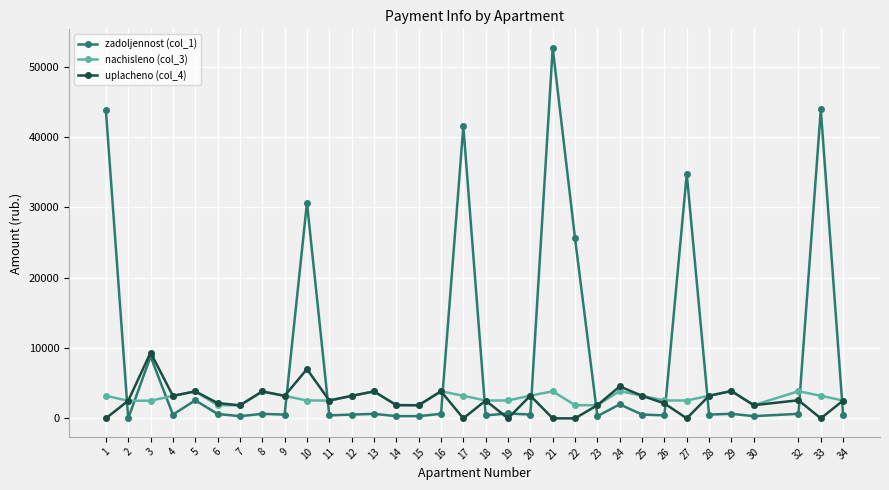

Which series has the largest range (max minus min)?

zadoljennost (col_1)